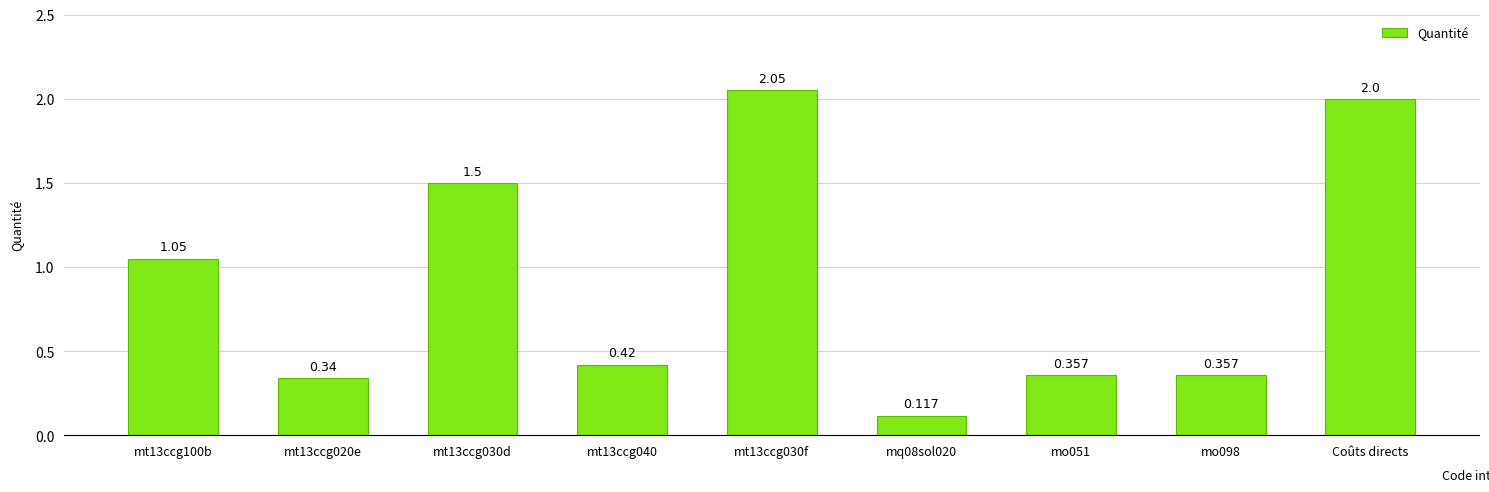

What position from the left is mo051?

7